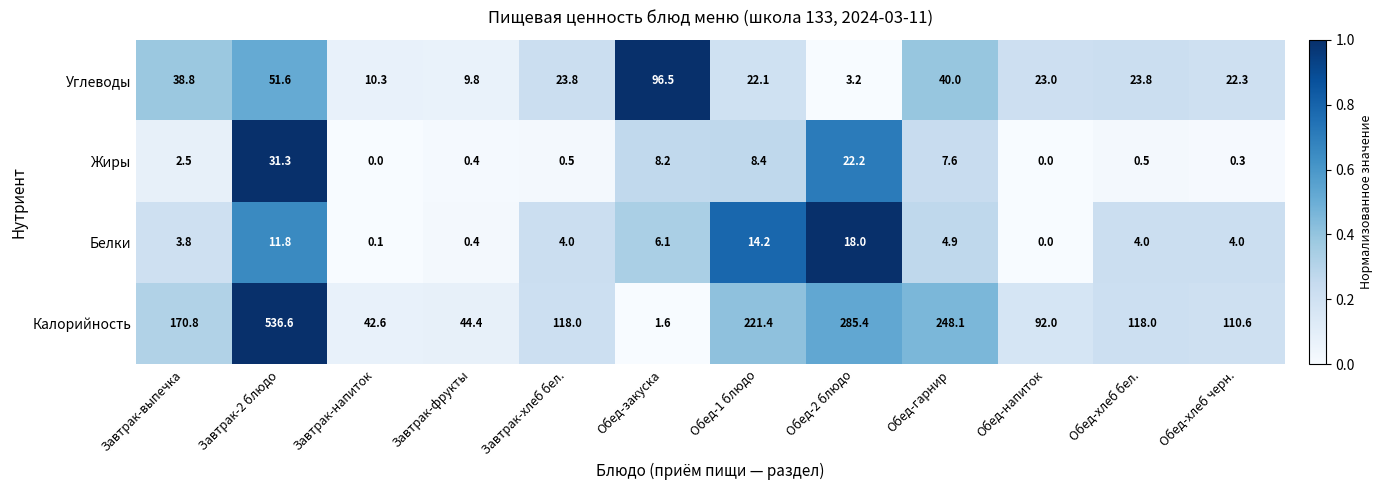

At which label does Углеводы reach its peak?

Обед-закуска